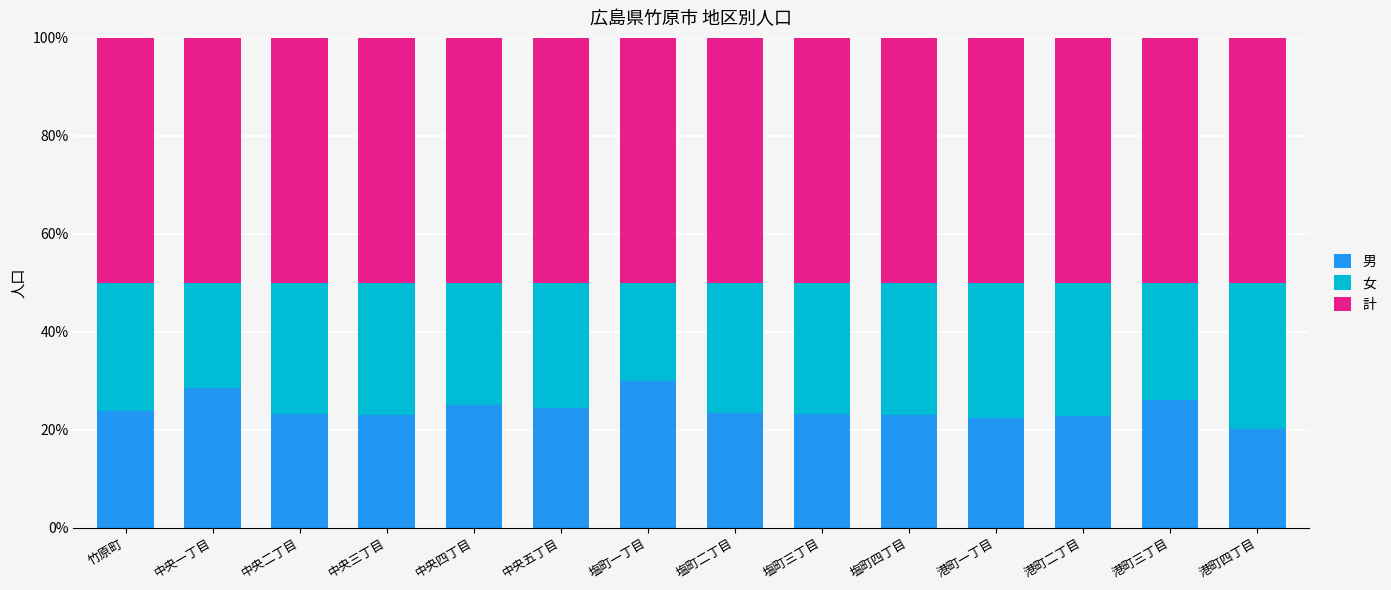

Where does the 男 series first go above 23?

竹原町